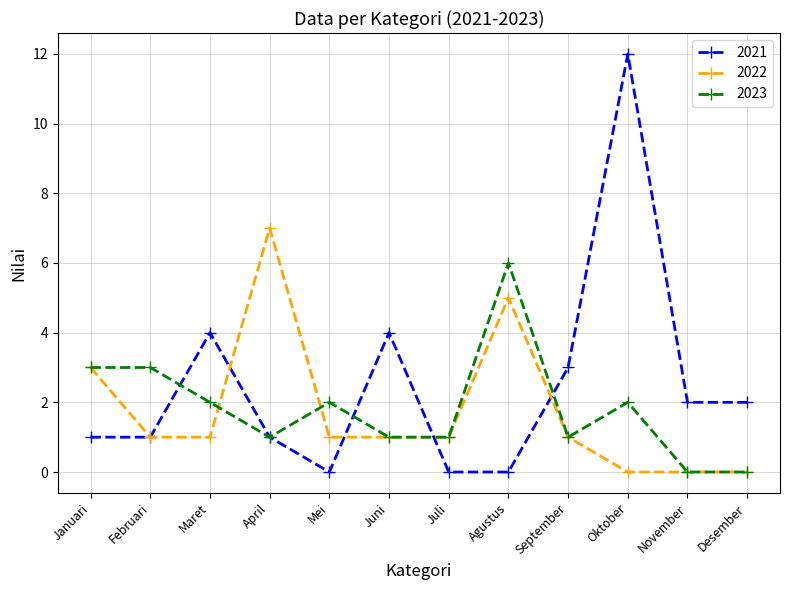

What is the difference between the maximum and minimum values in the 2022 series?

7